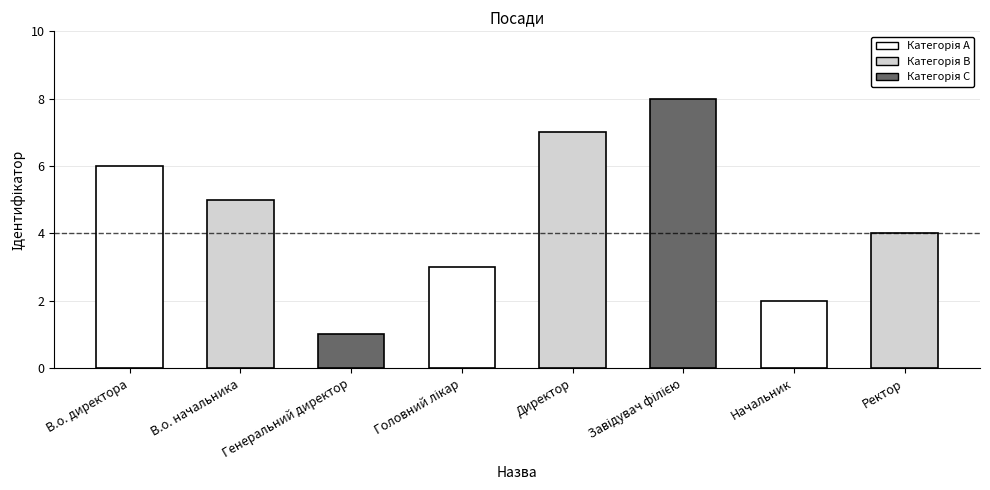

The chart shows a value of 1 at Генеральний директор. True or false?

False